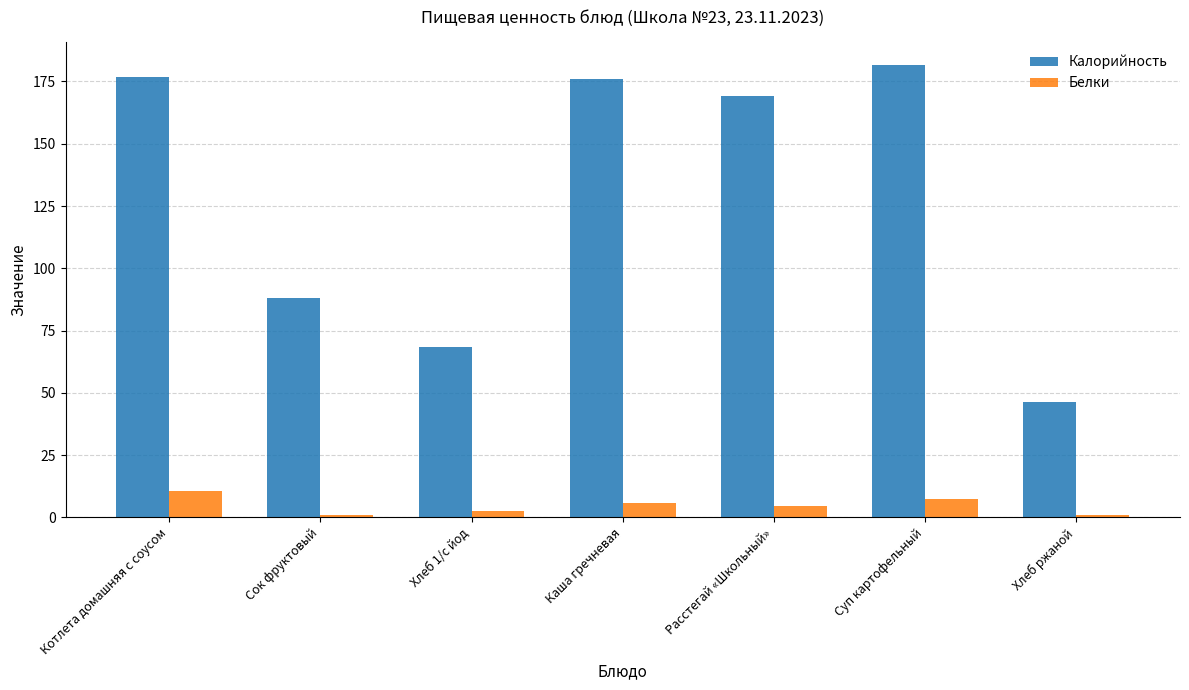

What is the total value across all series at Сок фруктовый?

89.0